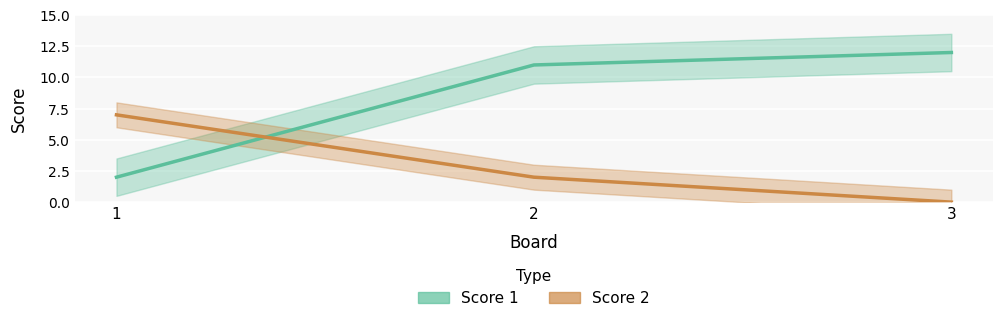

Does the chart display data point markers on the line(s)?

No